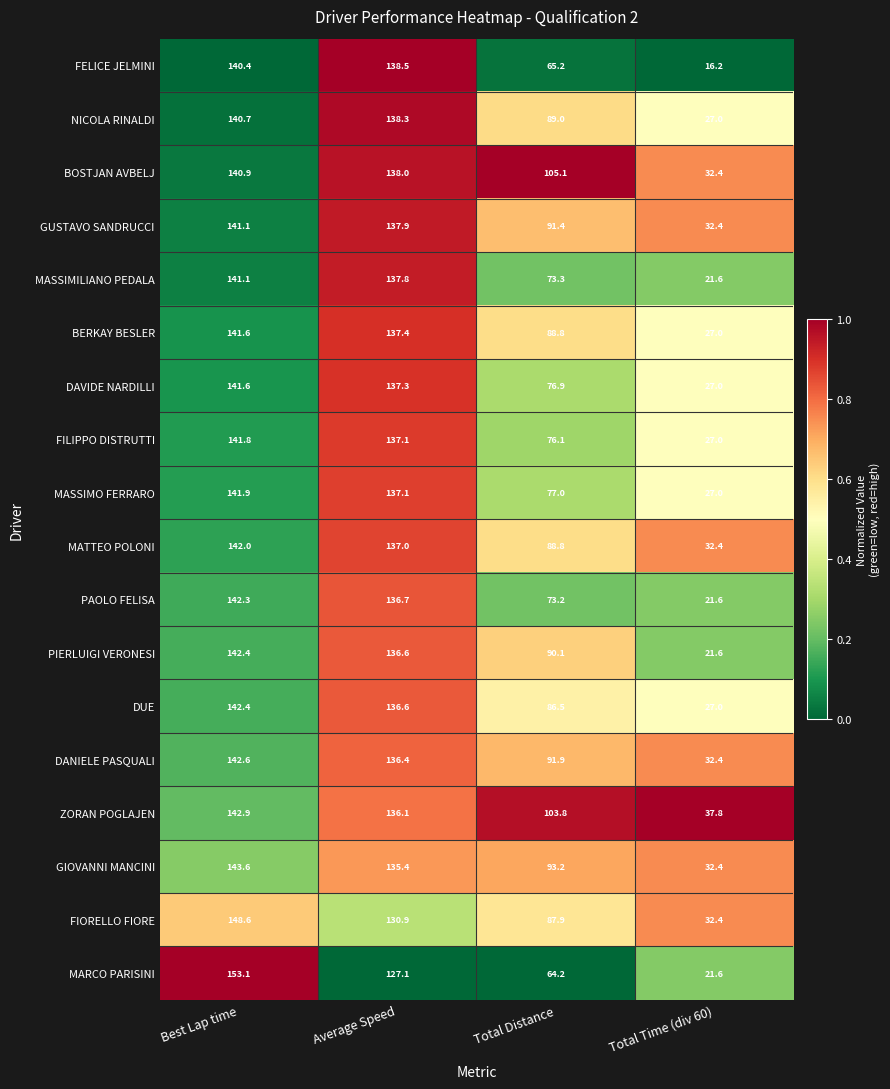

Between Best Lap time and Average Speed, which series saw the biggest shift?

MARCO PARISINI